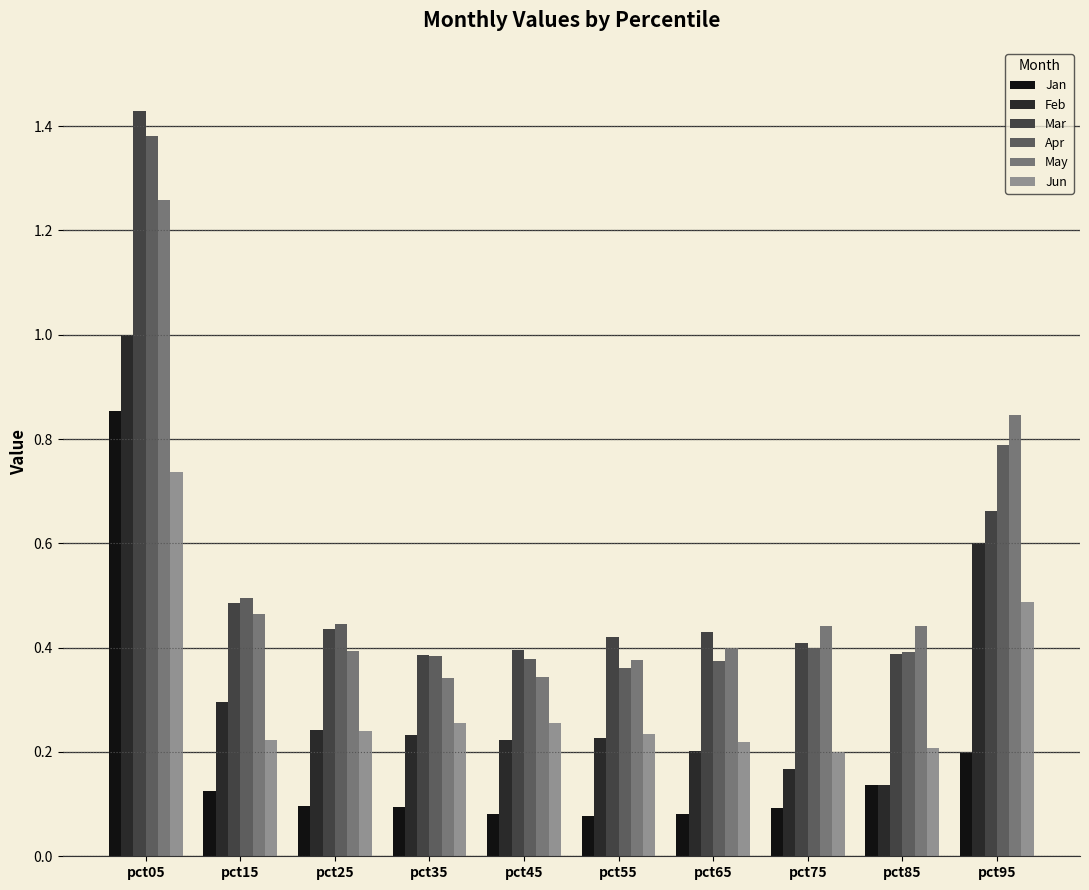

What is the sum of all Mar values?

5.4